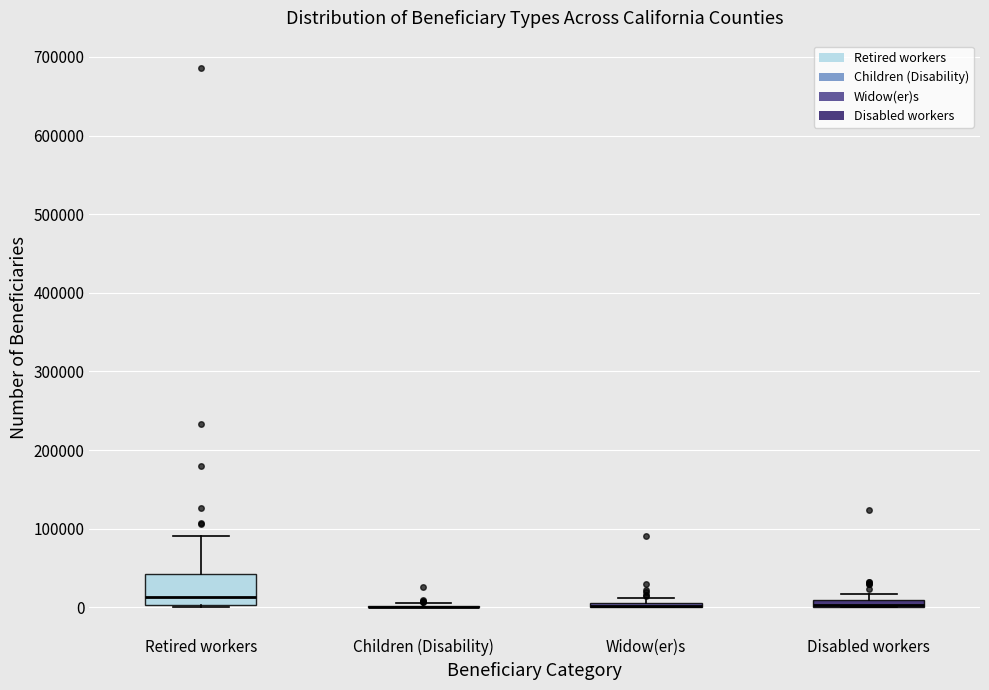

Comparing the boxes themselves (not the whiskers), which one is the tallest?

Retired workers